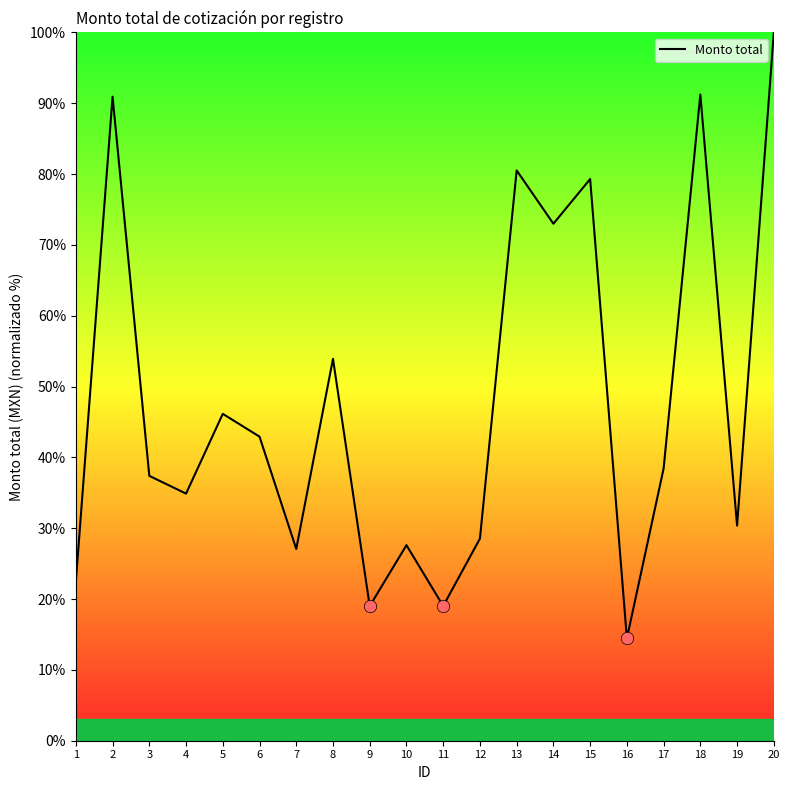

What is the ratio of the value at 13 to the value at 7?

3.0